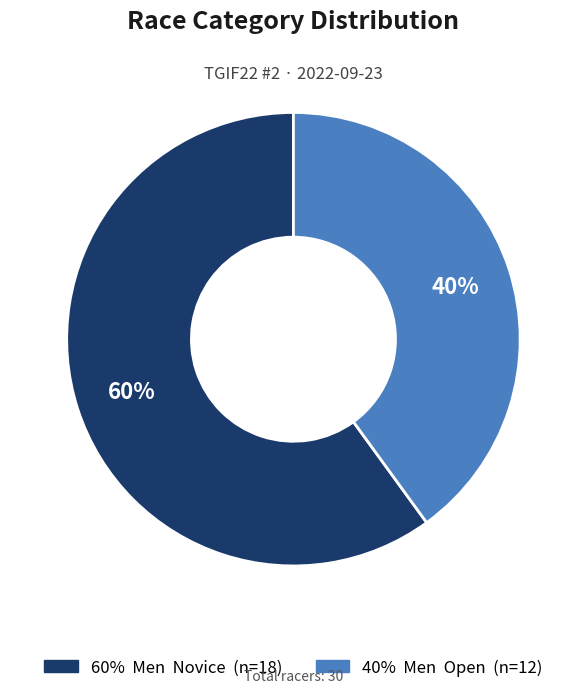

To the nearest percent, what is the difference between the largest and smallest slice percentages?

20%